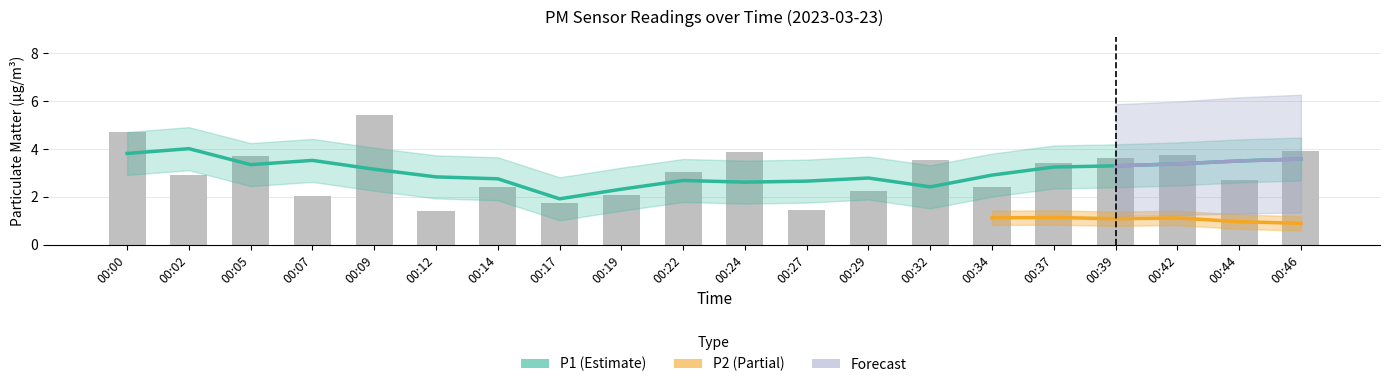

How many bars are there in total?

20